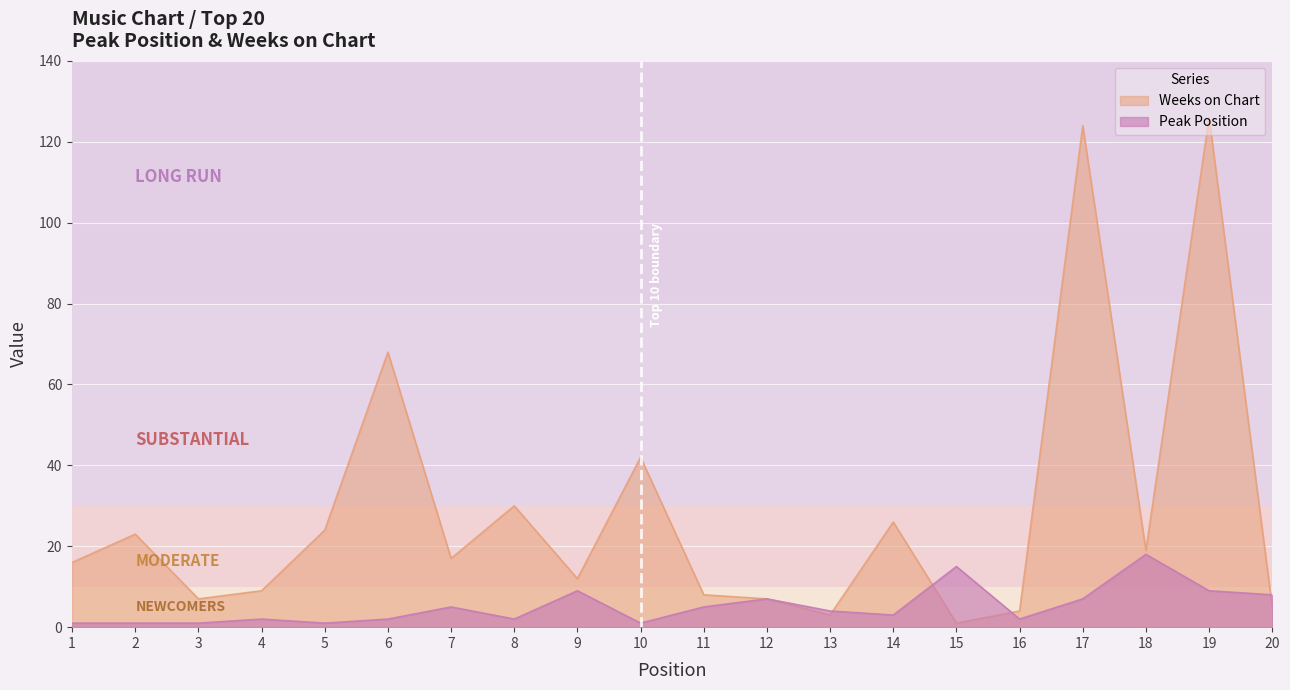

How many distinct data groups are displayed?

2